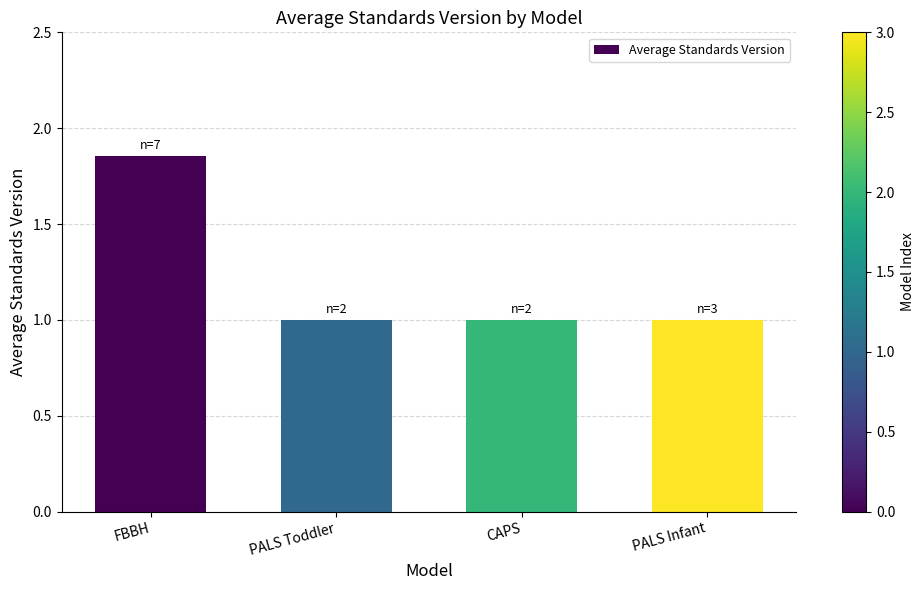

What is the value of the 2nd bar from the left?

1.0